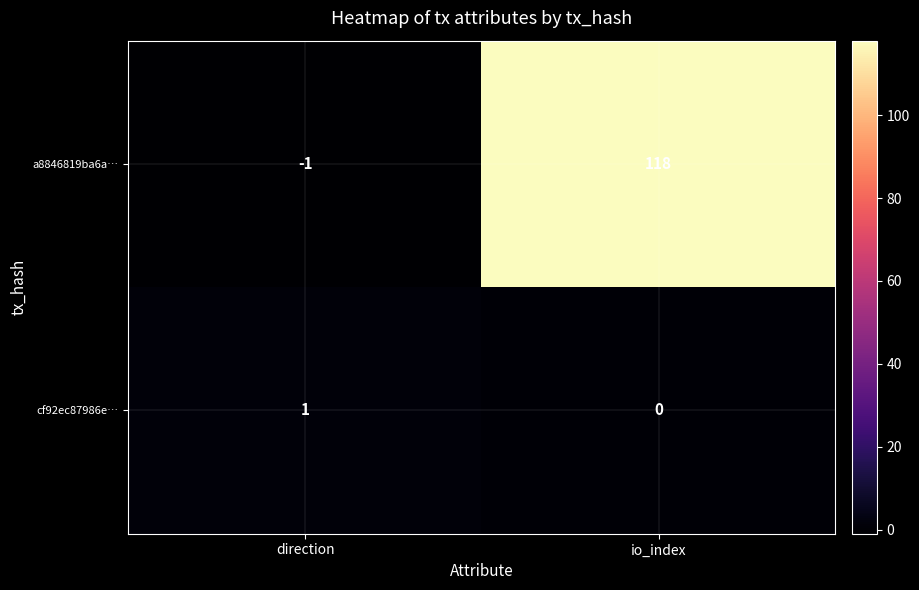

Which series has the largest total across all categories?

a8846819ba6a…